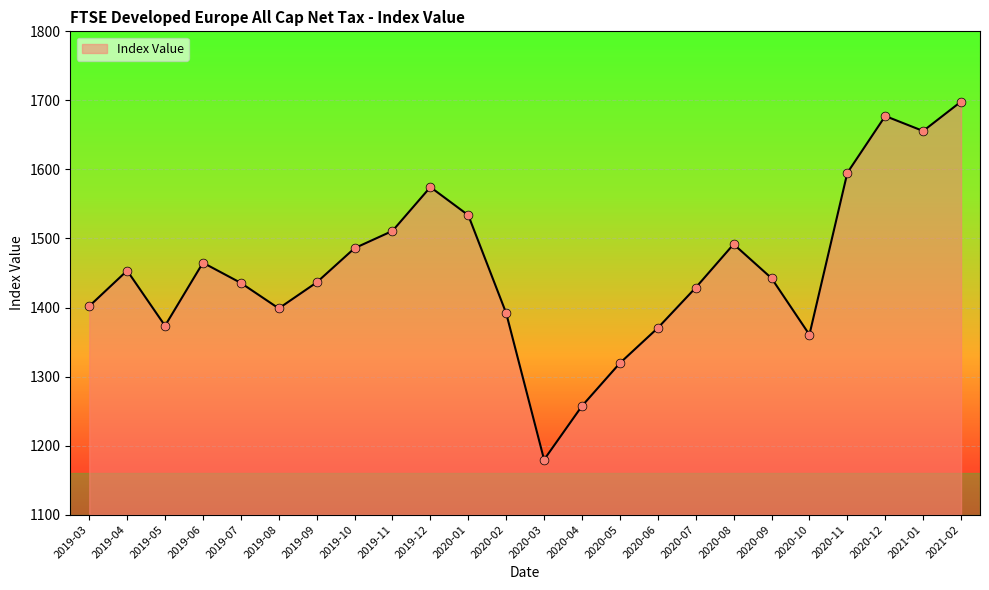

Between 2020-11 and 2020-06, which is larger?

2020-11